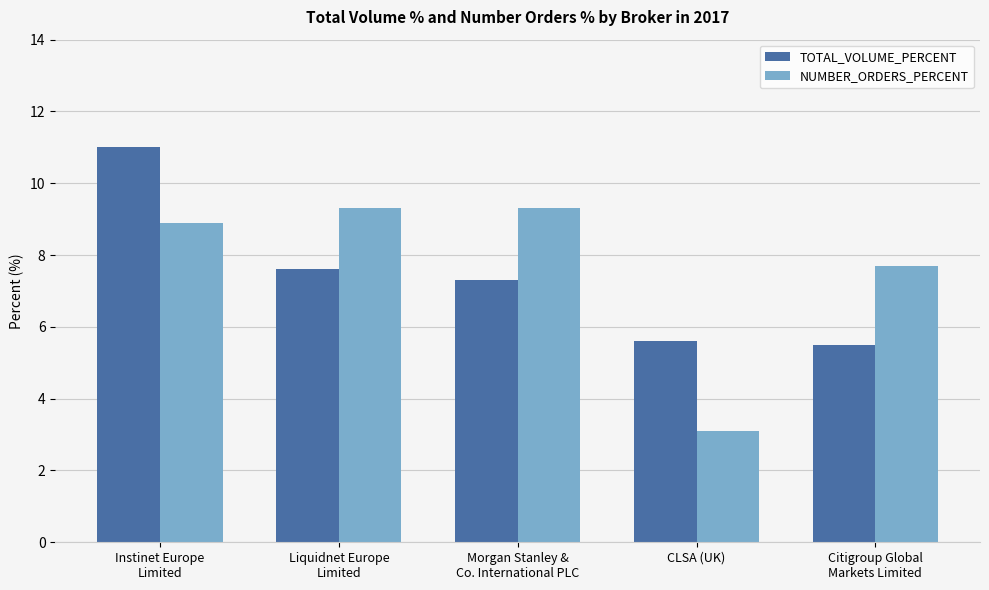

Where does the NUMBER_ORDERS_PERCENT series first go above 8?

Instinet Europe
Limited